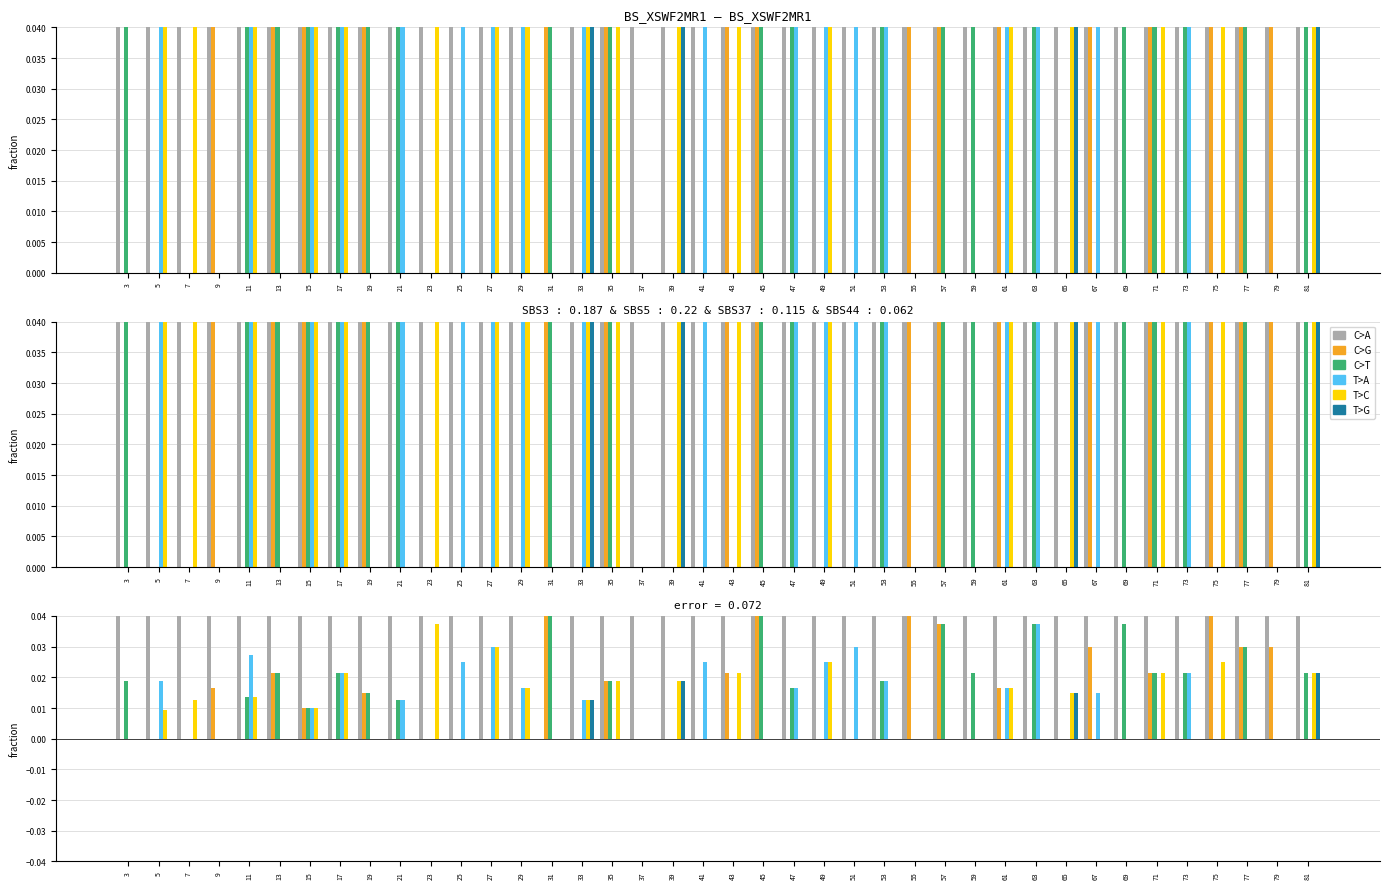

Reading left to right, list all the values displayed in this chart.

C>A: 0.1	0.1	0.1	0.1	0.1	0.1	0.1	0.1	0.1	0.1	0.1	0.1	0.1	0.1	0.0	0.1	0.1	0.2	0.1	0.1	0.1	0.0	0.1	0.1	0.1	0.1	0.1	0.1	0.1	0.1	0.1	0.1	0.1	0.1	0.1	0.1	0.1	0.1	0.1	0.1
C>G: 0.0	0.0	0.0	0.0	0.0	0.0	0.0	0.0	0.0	0.0	0.0	0.0	0.0	0.0	0.1	0.0	0.0	0.0	0.0	0.0	0.0	0.0	0.0	0.0	0.0	0.0	0.0	0.0	0.0	0.0	0.0	0.0	0.0	0.0	0.0	0.0	0.0	0.0	0.0	0.0
C>T: 0.0	0.0	0.0	0.0	0.0	0.0	0.0	0.0	0.0	0.0	0.0	0.0	0.0	0.0	0.1	0.0	0.0	0.0	0.0	0.0	0.0	0.0	0.0	0.0	0.0	0.0	0.0	0.0	0.0	0.0	0.0	0.0	0.0	0.0	0.0	0.0	0.0	0.0	0.0	0.0
T>A: 0.0	0.0	0.0	0.0	0.0	0.0	0.0	0.0	0.0	0.0	0.0	0.0	0.0	0.0	0.0	0.0	0.0	0.0	0.0	0.0	0.0	0.0	0.0	0.0	0.0	0.0	0.0	0.0	0.0	0.0	0.0	0.0	0.0	0.0	0.0	0.0	0.0	0.0	0.0	0.0
T>C: 0.0	0.0	0.0	0.0	0.0	0.0	0.0	0.0	0.0	0.0	0.0	0.0	0.0	0.0	0.0	0.0	0.0	0.0	0.0	0.0	0.0	0.0	0.0	0.0	0.0	0.0	0.0	0.0	0.0	0.0	0.0	0.0	0.0	0.0	0.0	0.0	0.0	0.0	0.0	0.0
T>G: 0.0	0.0	0.0	0.0	0.0	0.0	0.0	0.0	0.0	0.0	0.0	0.0	0.0	0.0	0.0	0.0	0.0	0.0	0.0	0.0	0.0	0.0	0.0	0.0	0.0	0.0	0.0	0.0	0.0	0.0	0.0	0.0	0.0	0.0	0.0	0.0	0.0	0.0	0.0	0.0